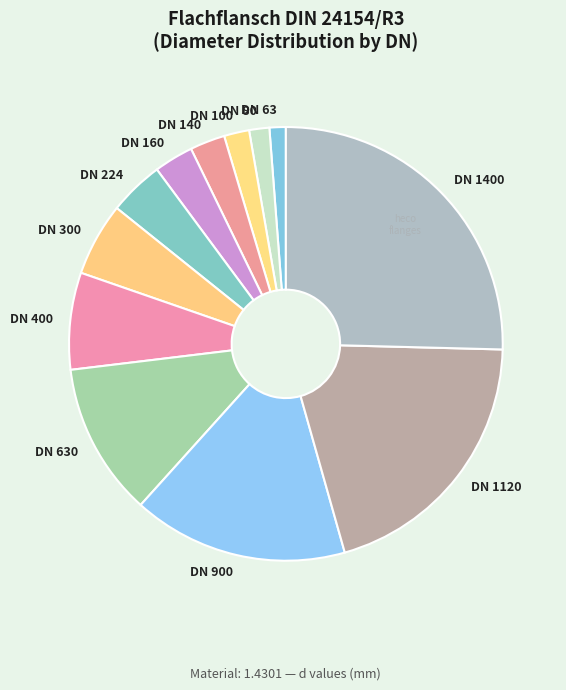

The DN 100 slice represents 2% of the pie. True or false?

True